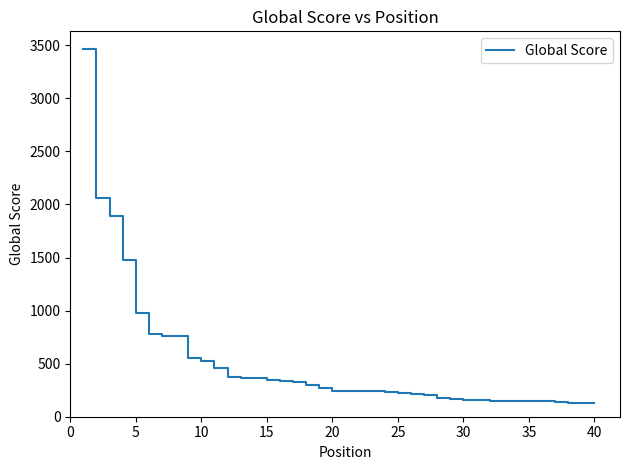

What is the minimum value shown in the chart?

130